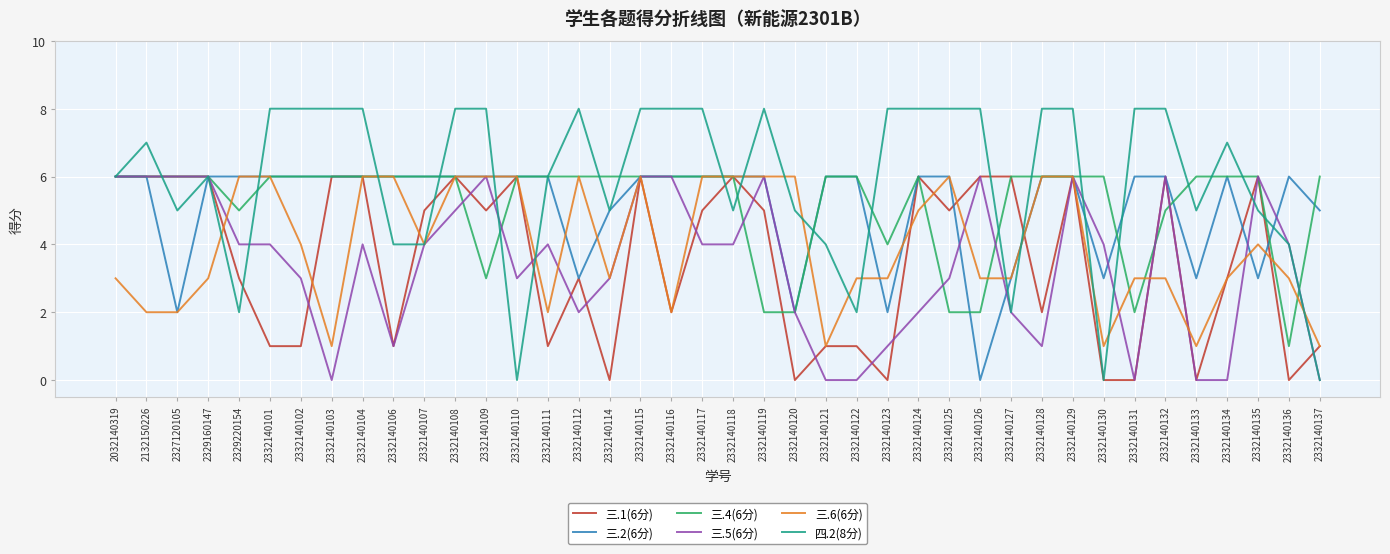

What is the sum of all 四.2(8分) values?

236